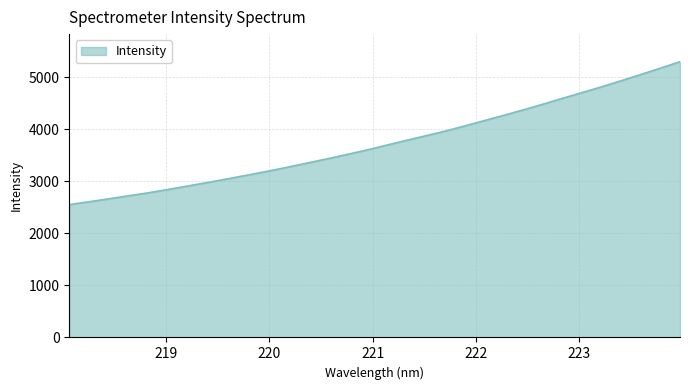

How many categories are shown in the chart?

32